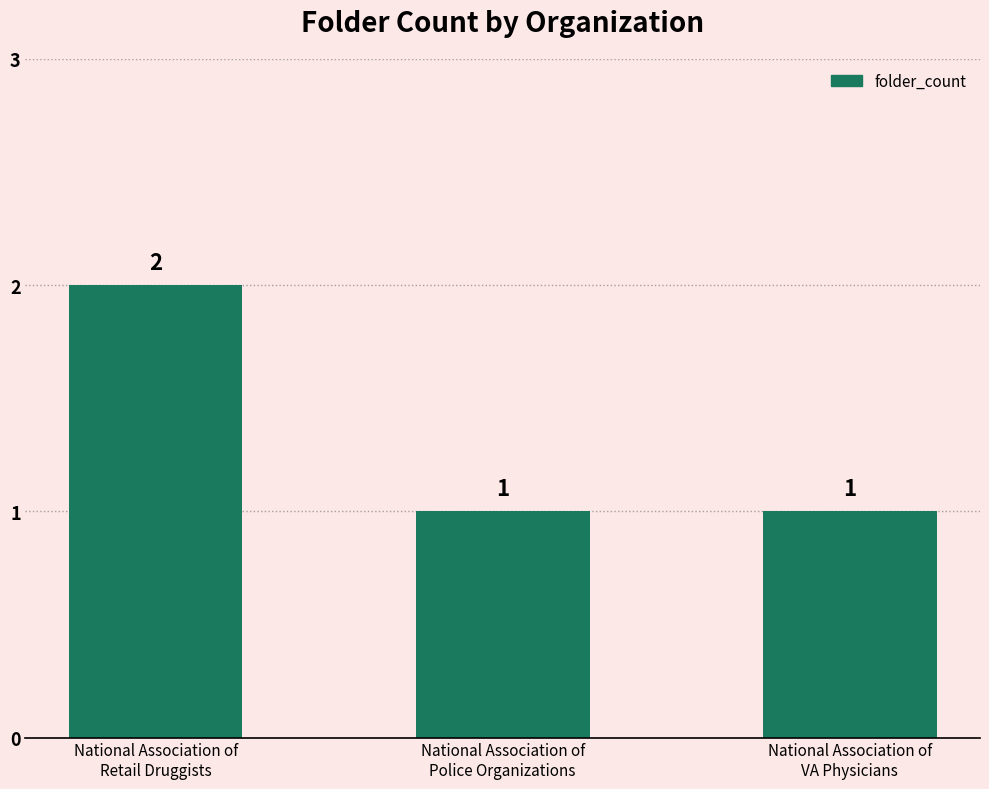

The value at National Association of
Police Organizations is 1. True or false?

True